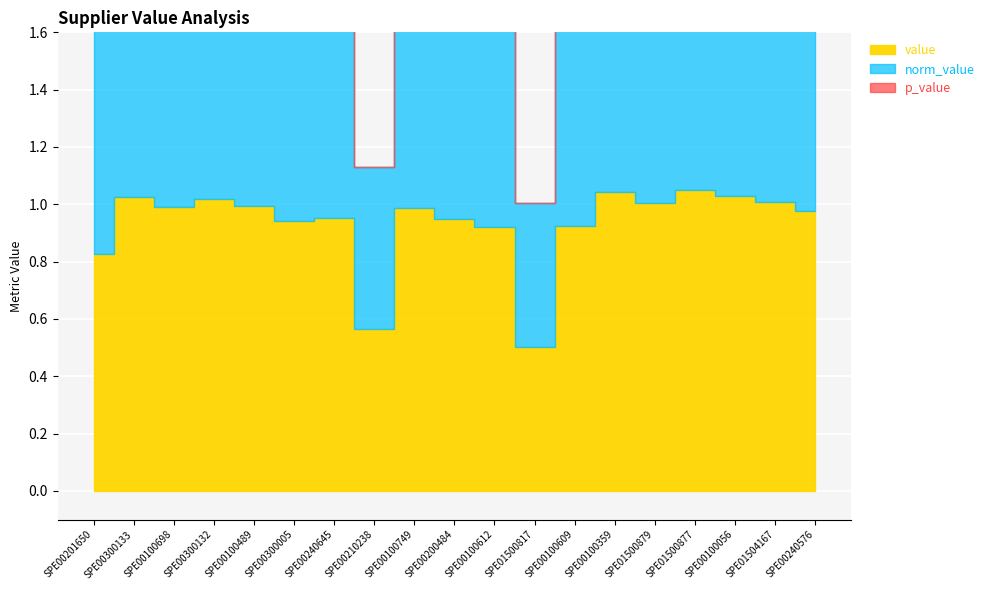

True or false: norm_value has more than 1 interior local peaks.

True